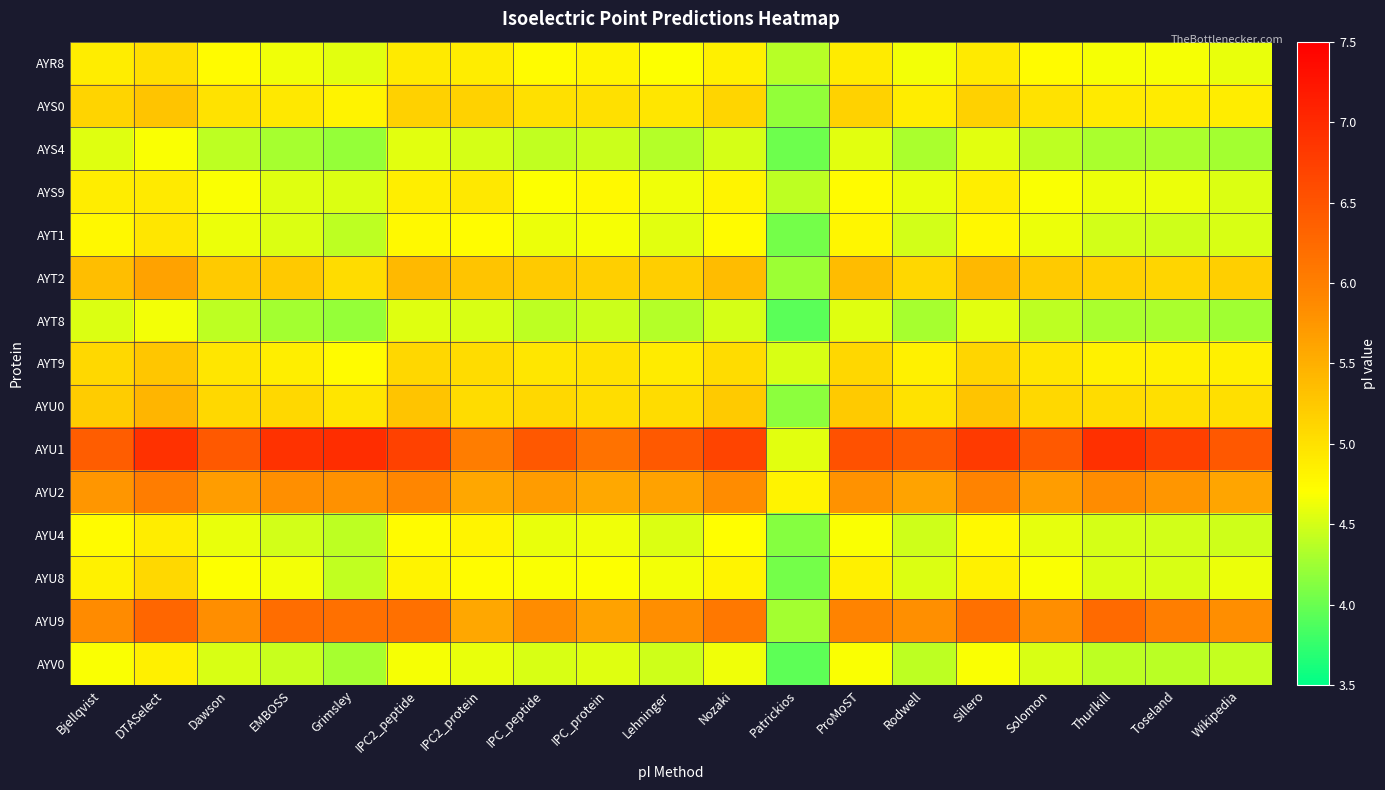

Reading left to right, transcribe all the data shown in this chart.

AYR8: Bjellqvist=4.9	DTASelect=5.0	Dawson=4.7	EMBOSS=4.6	Grimsley=4.6	IPC2_peptide=4.9	IPC2_protein=4.9	IPC_peptide=4.7	IPC_protein=4.8	Lehninger=4.7	Nozaki=4.9	Patrickios=4.4	ProMoST=4.9	Rodwell=4.6	Sillero=4.9	Solomon=4.7	Thurlkill=4.7	Toseland=4.7	Wikipedia=4.6
AYS0: Bjellqvist=5.1	DTASelect=5.3	Dawson=5.0	EMBOSS=4.9	Grimsley=4.8	IPC2_peptide=5.2	IPC2_protein=5.1	IPC_peptide=5.0	IPC_protein=5.0	Lehninger=5.0	Nozaki=5.1	Patrickios=4.2	ProMoST=5.1	Rodwell=4.9	Sillero=5.2	Solomon=5.0	Thurlkill=4.9	Toseland=4.9	Wikipedia=4.9
AYS4: Bjellqvist=4.6	DTASelect=4.7	Dawson=4.4	EMBOSS=4.3	Grimsley=4.2	IPC2_peptide=4.6	IPC2_protein=4.5	IPC_peptide=4.4	IPC_protein=4.5	Lehninger=4.4	Nozaki=4.5	Patrickios=4.0	ProMoST=4.6	Rodwell=4.3	Sillero=4.6	Solomon=4.4	Thurlkill=4.3	Toseland=4.3	Wikipedia=4.3
AYS9: Bjellqvist=4.9	DTASelect=4.9	Dawson=4.7	EMBOSS=4.6	Grimsley=4.5	IPC2_peptide=4.9	IPC2_protein=4.9	IPC_peptide=4.7	IPC_protein=4.8	Lehninger=4.6	Nozaki=4.8	Patrickios=4.4	ProMoST=4.7	Rodwell=4.6	Sillero=4.9	Solomon=4.7	Thurlkill=4.6	Toseland=4.6	Wikipedia=4.5
AYT1: Bjellqvist=4.8	DTASelect=5.0	Dawson=4.6	EMBOSS=4.5	Grimsley=4.4	IPC2_peptide=4.8	IPC2_protein=4.7	IPC_peptide=4.6	IPC_protein=4.7	Lehninger=4.6	Nozaki=4.7	Patrickios=4.1	ProMoST=4.8	Rodwell=4.5	Sillero=4.8	Solomon=4.6	Thurlkill=4.5	Toseland=4.5	Wikipedia=4.5
AYT2: Bjellqvist=5.3	DTASelect=5.6	Dawson=5.2	EMBOSS=5.2	Grimsley=5.1	IPC2_peptide=5.4	IPC2_protein=5.3	IPC_peptide=5.2	IPC_protein=5.2	Lehninger=5.2	Nozaki=5.4	Patrickios=4.2	ProMoST=5.4	Rodwell=5.1	Sillero=5.4	Solomon=5.2	Thurlkill=5.2	Toseland=5.1	Wikipedia=5.2
AYT8: Bjellqvist=4.5	DTASelect=4.6	Dawson=4.4	EMBOSS=4.3	Grimsley=4.2	IPC2_peptide=4.6	IPC2_protein=4.5	IPC_peptide=4.4	IPC_protein=4.5	Lehninger=4.4	Nozaki=4.5	Patrickios=3.9	ProMoST=4.6	Rodwell=4.3	Sillero=4.6	Solomon=4.4	Thurlkill=4.3	Toseland=4.3	Wikipedia=4.3
AYT9: Bjellqvist=5.1	DTASelect=5.3	Dawson=5.0	EMBOSS=4.9	Grimsley=4.7	IPC2_peptide=5.1	IPC2_protein=5.1	IPC_peptide=5.0	IPC_protein=5.0	Lehninger=4.9	Nozaki=5.1	Patrickios=4.5	ProMoST=5.1	Rodwell=4.8	Sillero=5.1	Solomon=5.0	Thurlkill=4.8	Toseland=4.8	Wikipedia=4.9
AYU0: Bjellqvist=5.2	DTASelect=5.4	Dawson=5.1	EMBOSS=5.1	Grimsley=5.0	IPC2_peptide=5.3	IPC2_protein=5.1	IPC_peptide=5.1	IPC_protein=5.0	Lehninger=5.1	Nozaki=5.2	Patrickios=4.2	ProMoST=5.2	Rodwell=5.0	Sillero=5.3	Solomon=5.1	Thurlkill=5.1	Toseland=5.0	Wikipedia=5.0
AYU1: Bjellqvist=6.4	DTASelect=6.9	Dawson=6.4	EMBOSS=6.9	Grimsley=7.0	IPC2_peptide=6.7	IPC2_protein=6.0	IPC_peptide=6.5	IPC_protein=6.1	Lehninger=6.4	Nozaki=6.7	Patrickios=4.6	ProMoST=6.5	Rodwell=6.4	Sillero=6.8	Solomon=6.5	Thurlkill=6.9	Toseland=6.7	Wikipedia=6.5
AYU2: Bjellqvist=5.8	DTASelect=6.0	Dawson=5.7	EMBOSS=5.8	Grimsley=5.8	IPC2_peptide=5.9	IPC2_protein=5.6	IPC_peptide=5.7	IPC_protein=5.6	Lehninger=5.6	Nozaki=5.9	Patrickios=4.8	ProMoST=5.8	Rodwell=5.6	Sillero=5.9	Solomon=5.7	Thurlkill=5.9	Toseland=5.8	Wikipedia=5.6
AYU4: Bjellqvist=4.7	DTASelect=4.9	Dawson=4.6	EMBOSS=4.5	Grimsley=4.4	IPC2_peptide=4.7	IPC2_protein=4.8	IPC_peptide=4.6	IPC_protein=4.6	Lehninger=4.5	Nozaki=4.7	Patrickios=4.1	ProMoST=4.7	Rodwell=4.5	Sillero=4.8	Solomon=4.6	Thurlkill=4.5	Toseland=4.5	Wikipedia=4.5
AYU8: Bjellqvist=4.8	DTASelect=5.1	Dawson=4.7	EMBOSS=4.6	Grimsley=4.4	IPC2_peptide=4.8	IPC2_protein=4.7	IPC_peptide=4.7	IPC_protein=4.7	Lehninger=4.6	Nozaki=4.8	Patrickios=4.0	ProMoST=4.9	Rodwell=4.5	Sillero=4.8	Solomon=4.7	Thurlkill=4.5	Toseland=4.5	Wikipedia=4.6
AYU9: Bjellqvist=5.9	DTASelect=6.3	Dawson=5.8	EMBOSS=6.2	Grimsley=6.2	IPC2_peptide=6.2	IPC2_protein=5.6	IPC_peptide=5.9	IPC_protein=5.6	Lehninger=5.8	Nozaki=6.1	Patrickios=4.3	ProMoST=5.9	Rodwell=5.8	Sillero=6.2	Solomon=5.8	Thurlkill=6.2	Toseland=6.0	Wikipedia=5.8
AYV0: Bjellqvist=4.7	DTASelect=4.9	Dawson=4.5	EMBOSS=4.4	Grimsley=4.3	IPC2_peptide=4.7	IPC2_protein=4.6	IPC_peptide=4.5	IPC_protein=4.6	Lehninger=4.5	Nozaki=4.6	Patrickios=3.9	ProMoST=4.7	Rodwell=4.4	Sillero=4.7	Solomon=4.5	Thurlkill=4.4	Toseland=4.4	Wikipedia=4.4